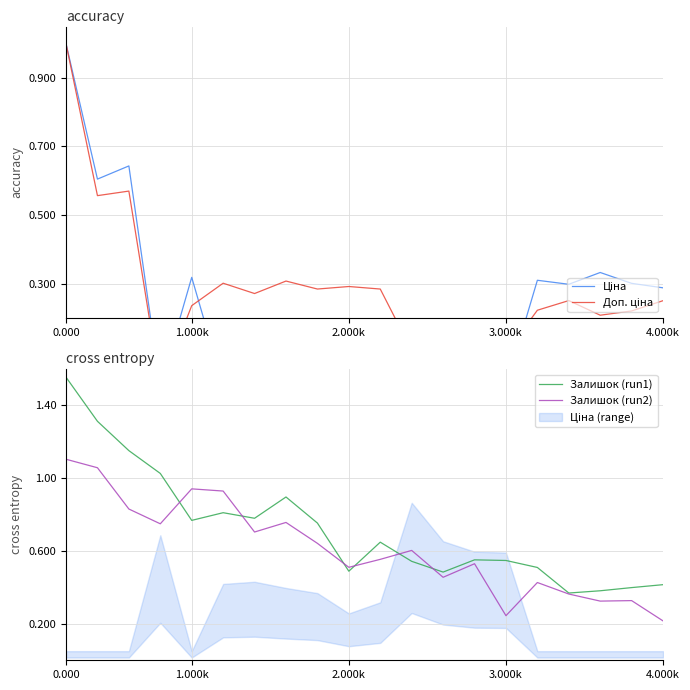

What is the sum of the Доп. ціна values at 17 and 11?

0.3